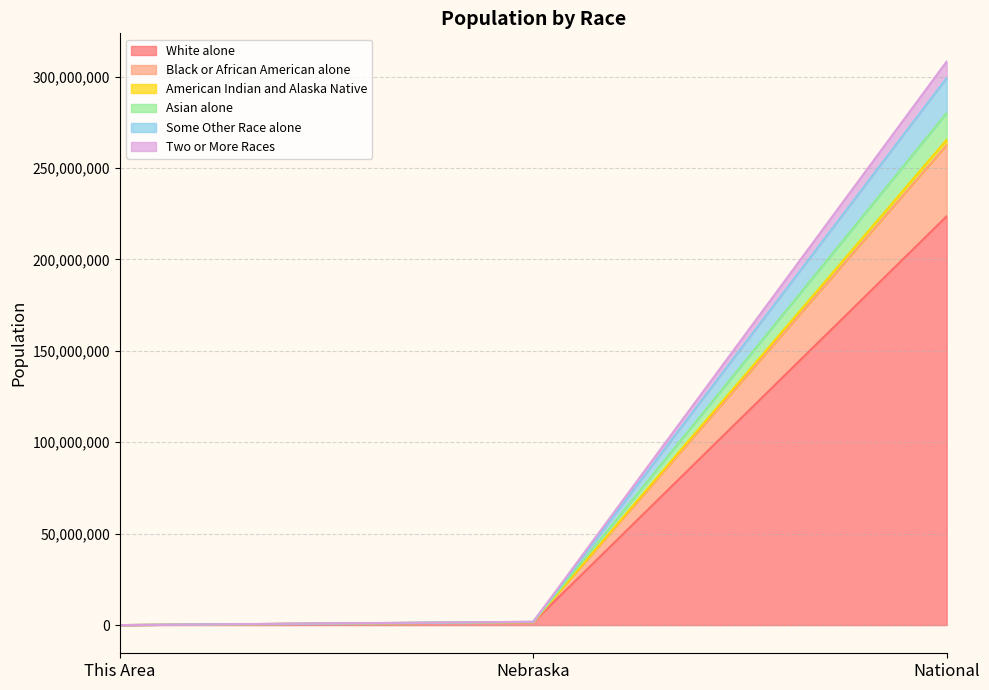

At which category is the sum across all series the highest?

National